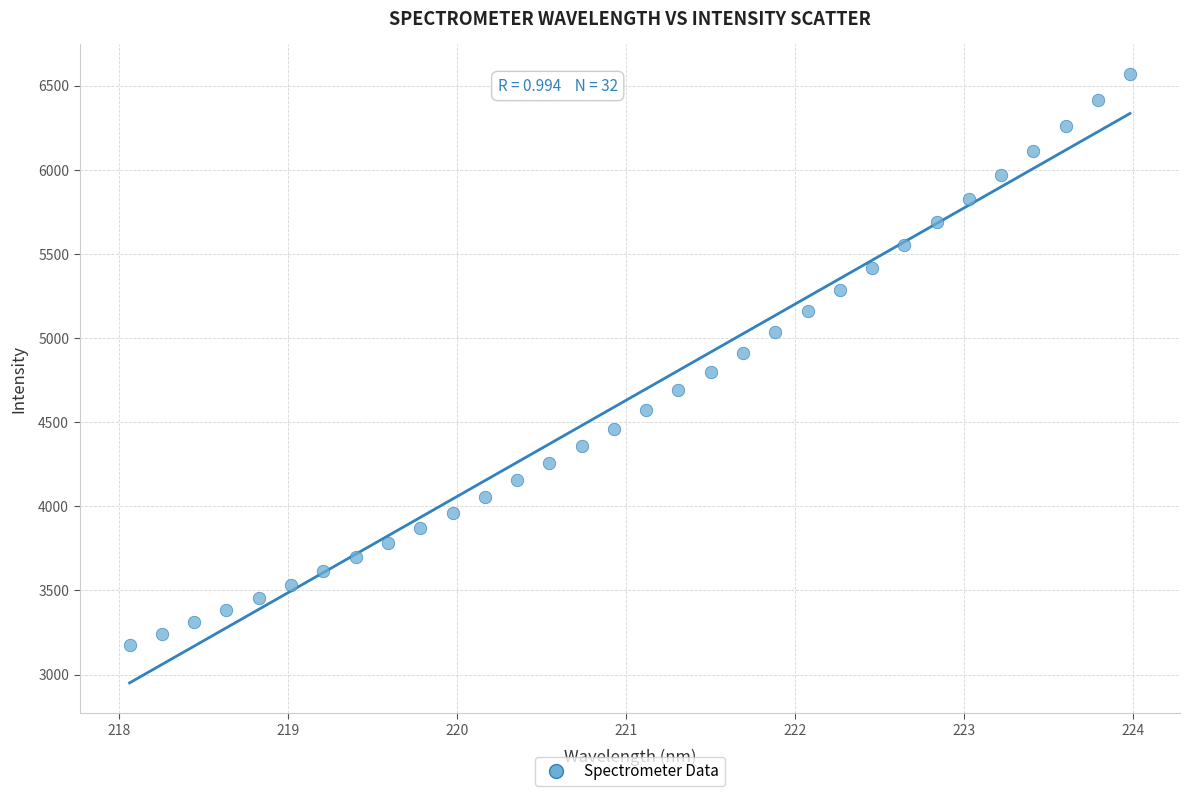

What is the range of Y values (max minus min)?

3391.2